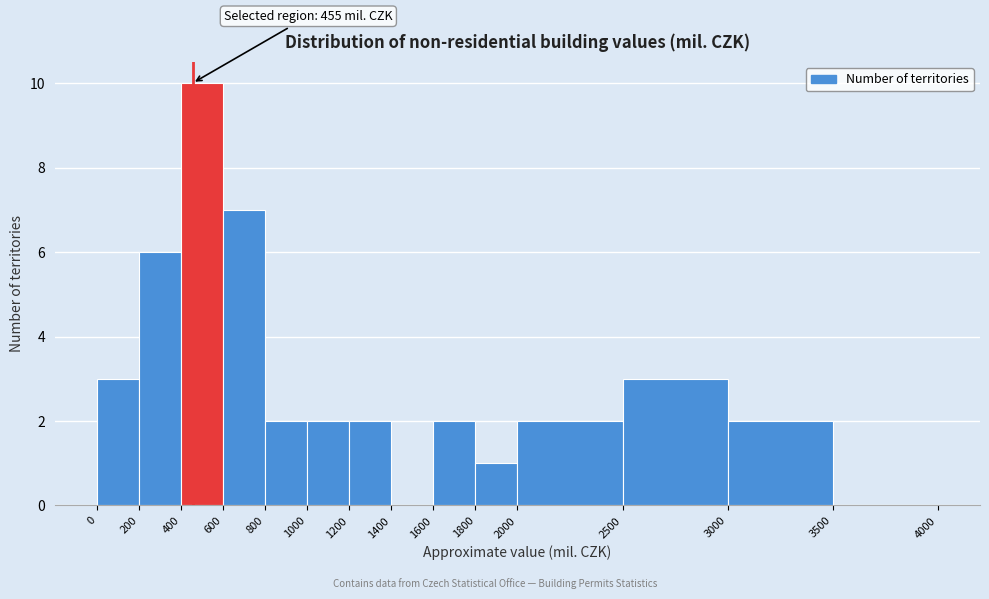

Which range on the x-axis has the tallest bar?

400 to 600